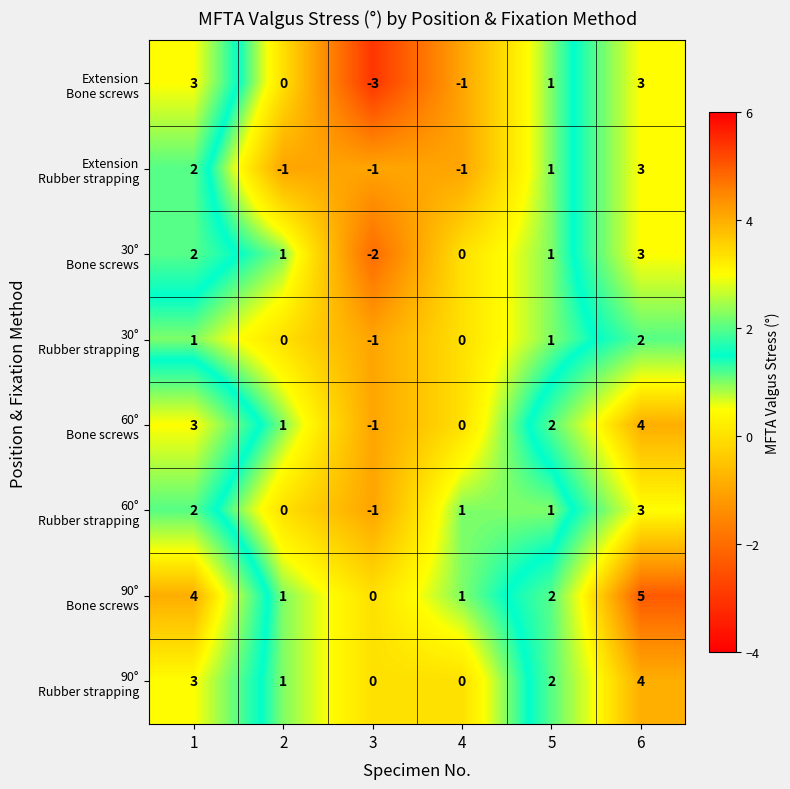

What is the total value across all series at 1?

20